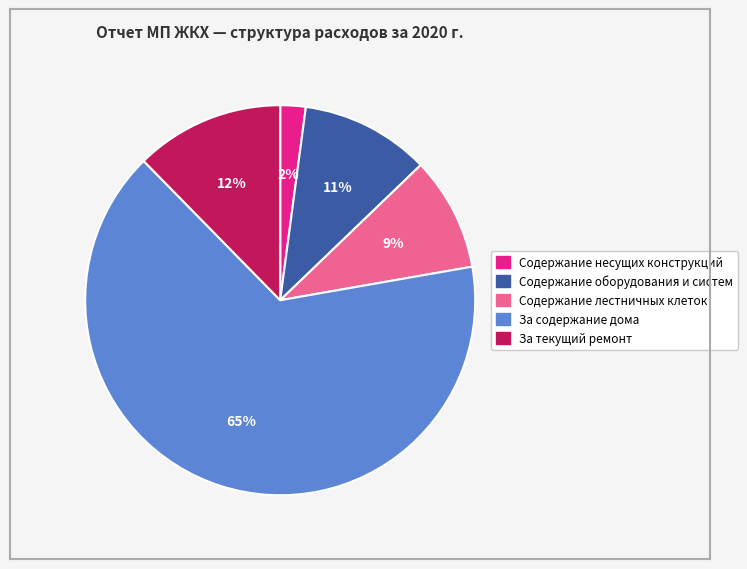

Is there a majority slice in this chart?

Yes